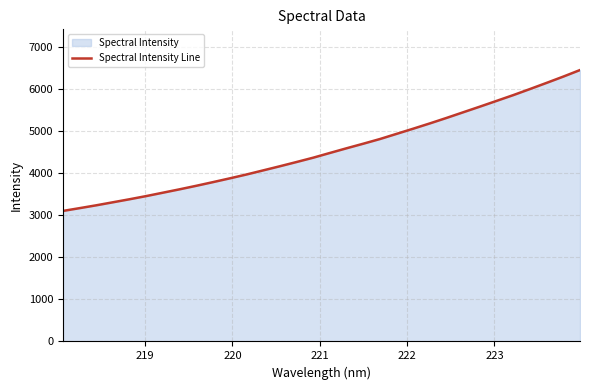

What is the maximum value shown in the chart?

6445.0